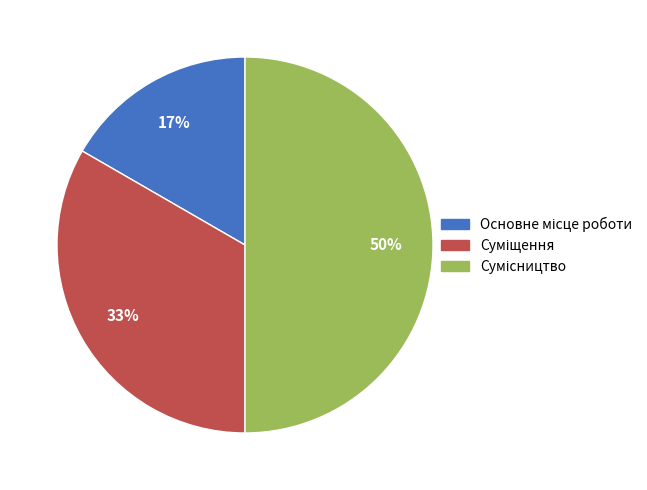

To the nearest percent, what is the difference between the largest and smallest slice percentages?

33%